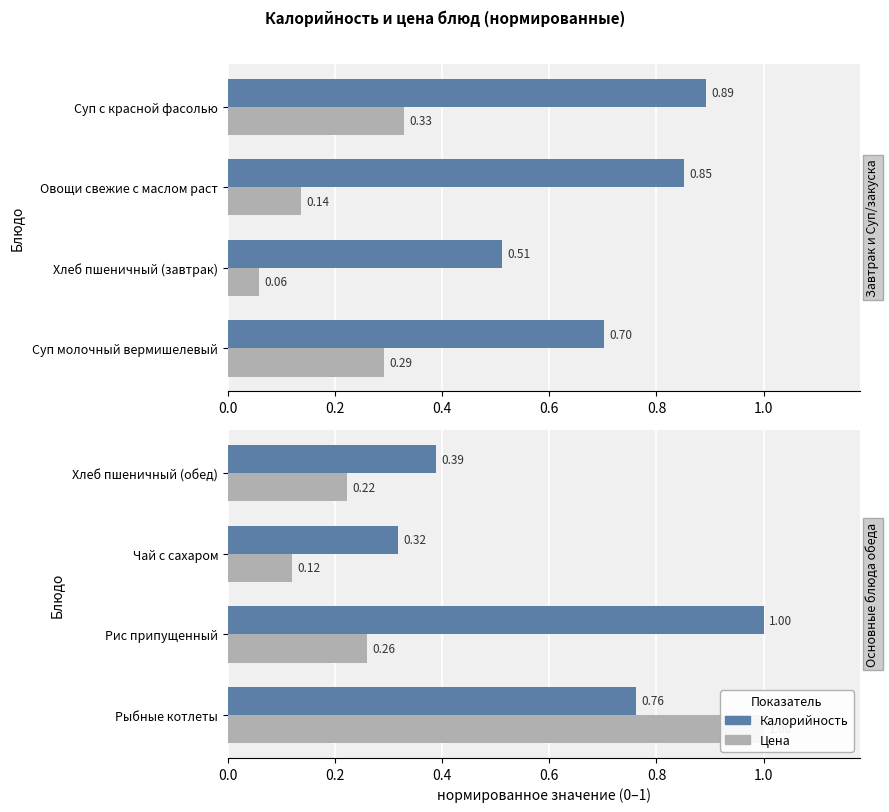

What is the difference between the maximum and minimum values in the Цена series?

0.9